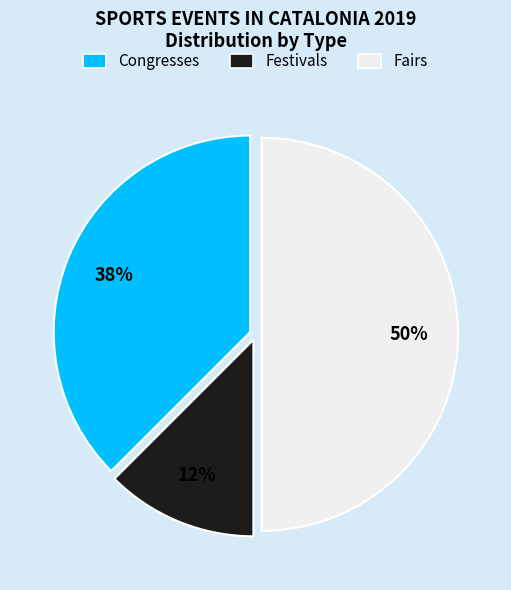

Between Festivals and Fairs, which is larger?

Fairs